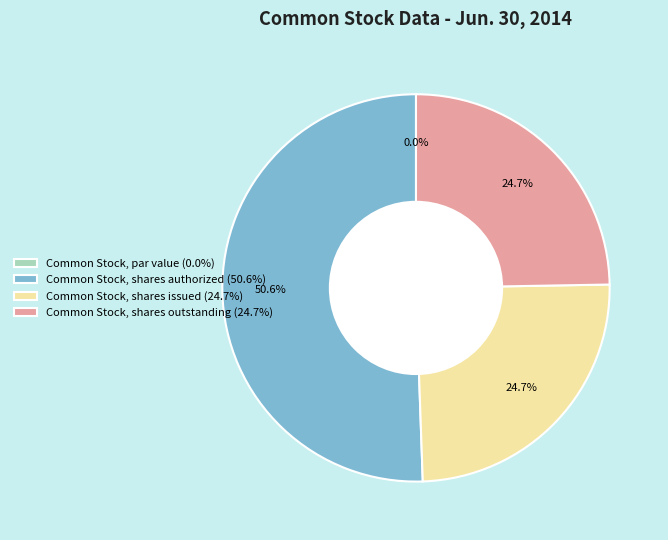

To the nearest percent, what is the combined percentage of Common Stock, shares outstanding and Common Stock, par value?

25%